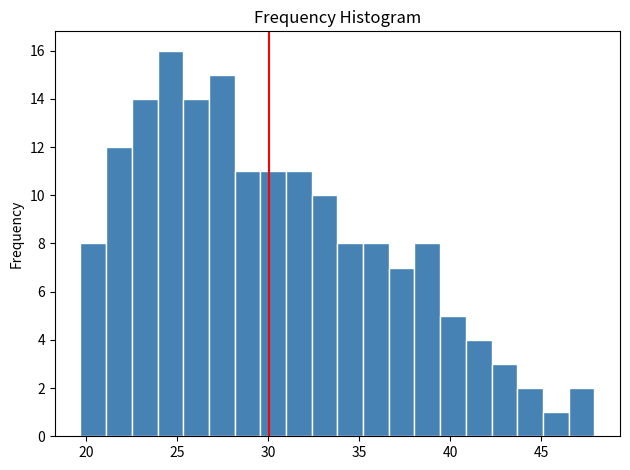

Read against the x-axis, roughly where is the centre of the tallest bar?

24.5